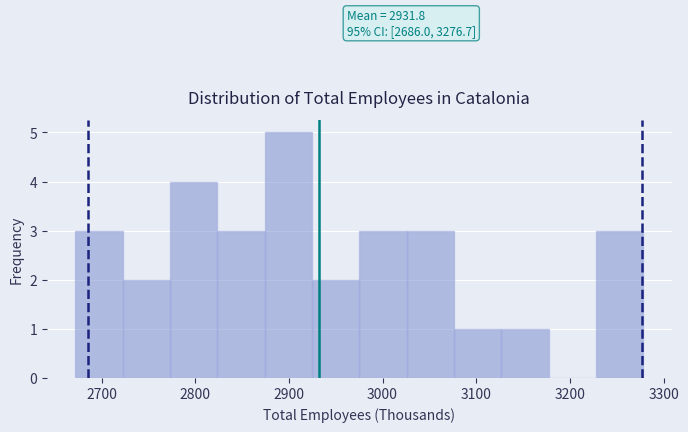

Which range on the x-axis has the tallest bar?

2870 to 2920